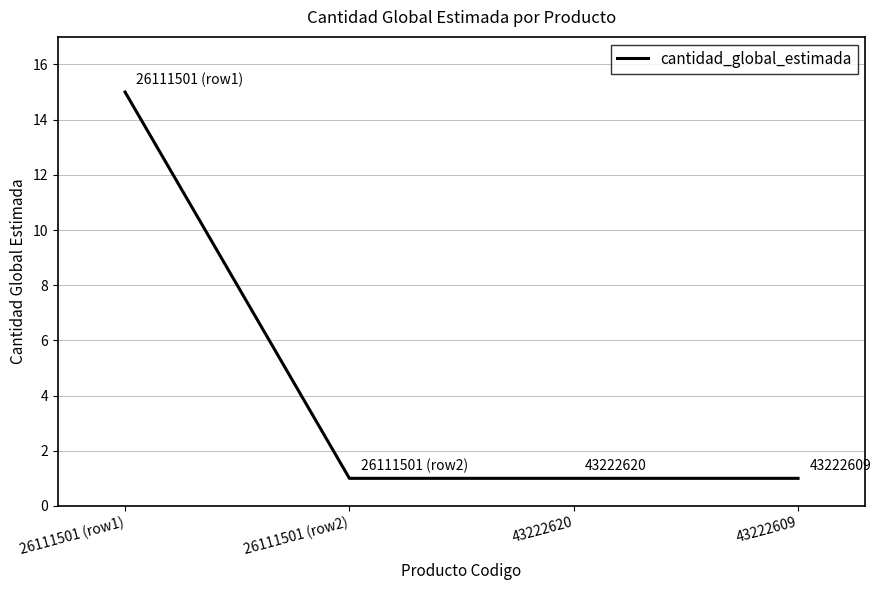

What is the maximum value shown in the chart?

15